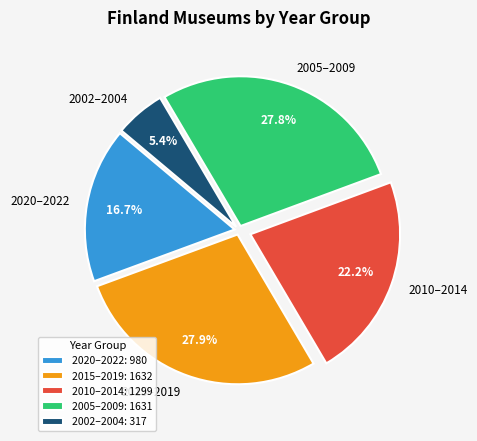

Is there a majority slice in this chart?

No